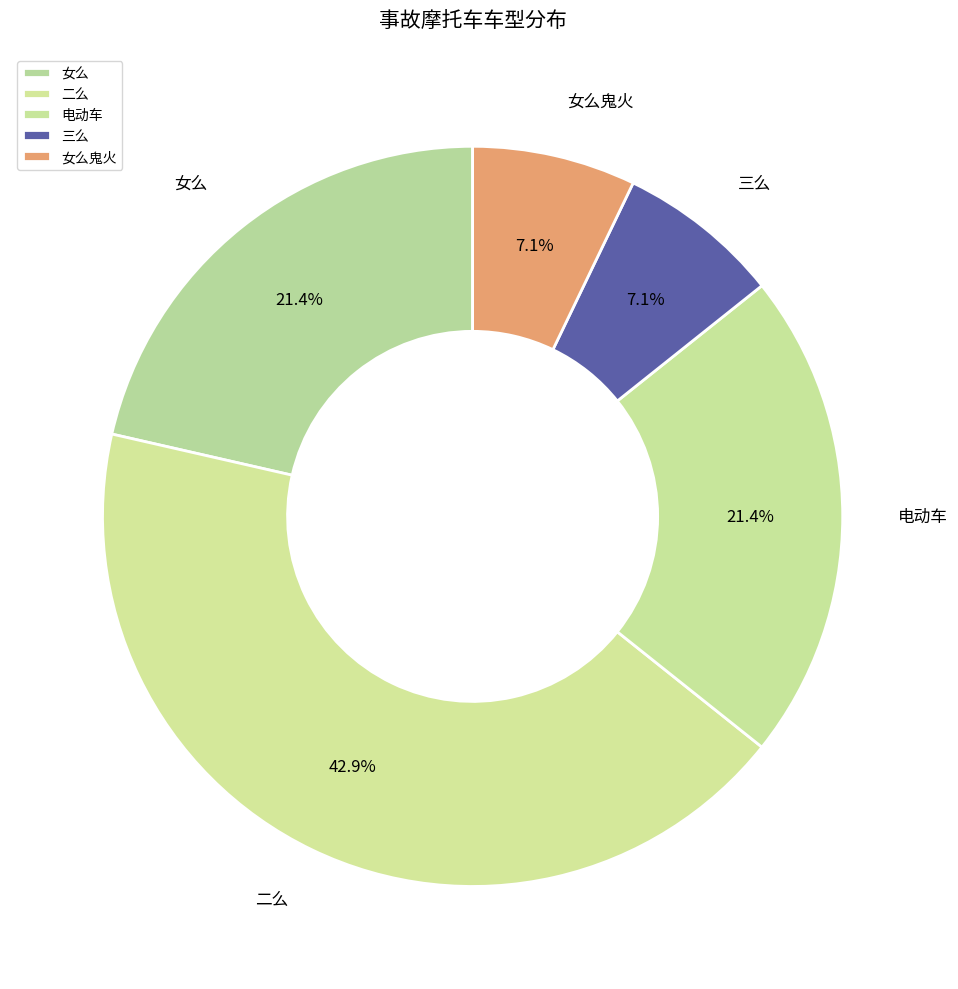

Combined, do 电动车 and 二么 account for over 50%?

Yes